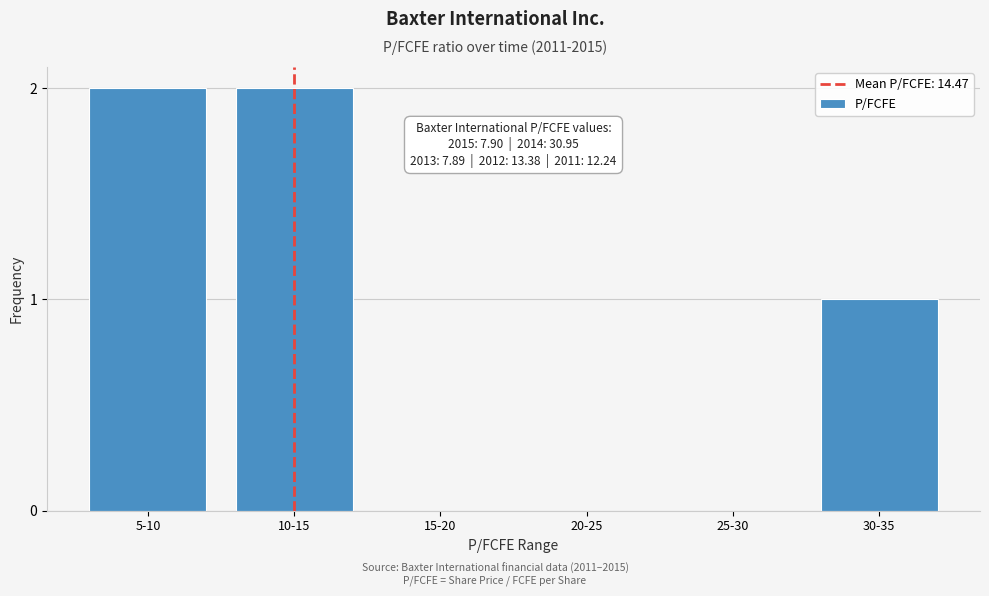

Reading left to right, what are all the values shown in this chart?

5-10=2	10-15=2	15-20=0	20-25=0	25-30=0	30-35=1